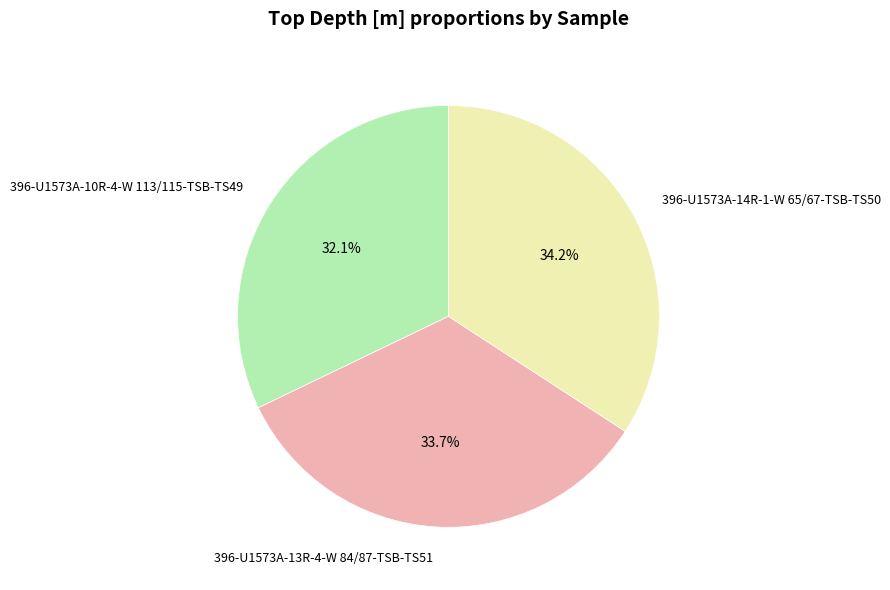

To the nearest percent, what is the difference between the largest and smallest slice percentages?

2%